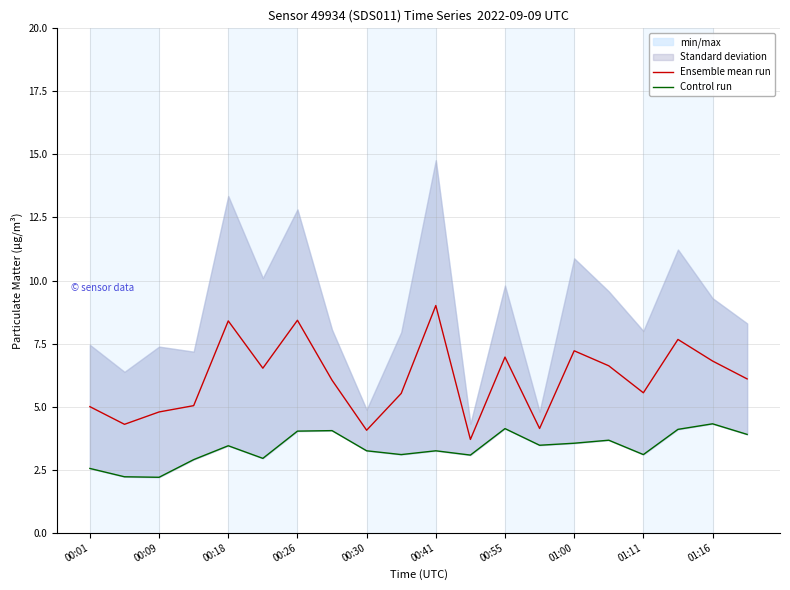

True or false: Ensemble mean run has a value of 4.1 at 00:30.

True